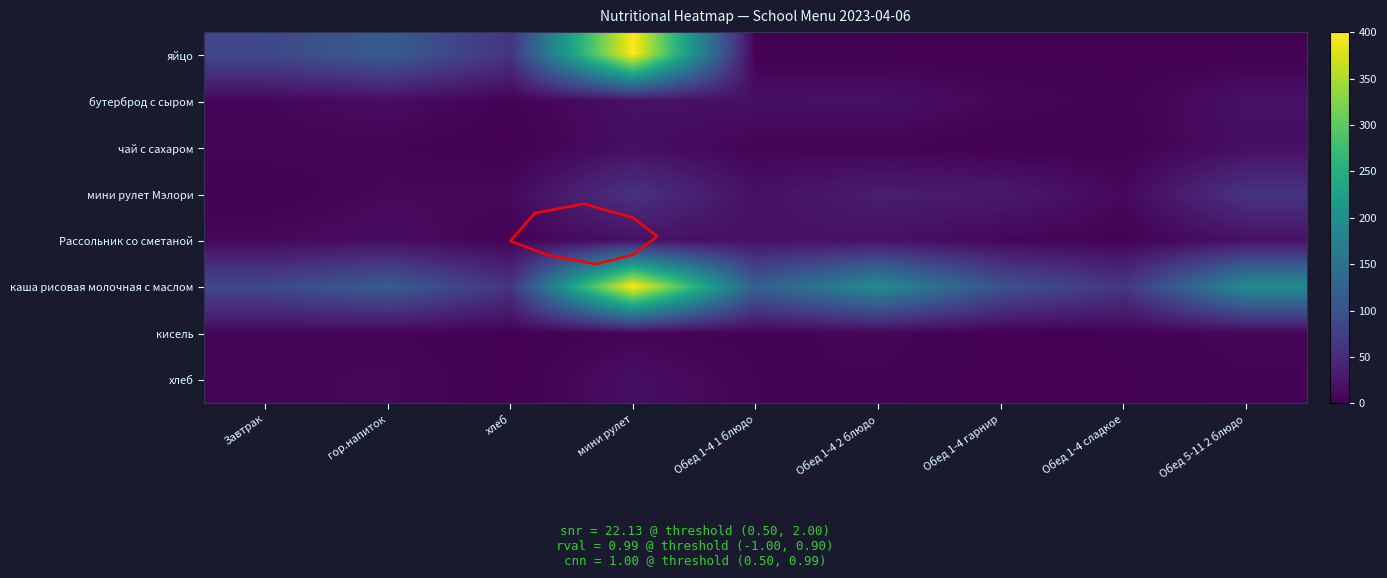

True or false: бутерброд с сыром has a value of 2.7 at Обед 1-4 сладкое.

True